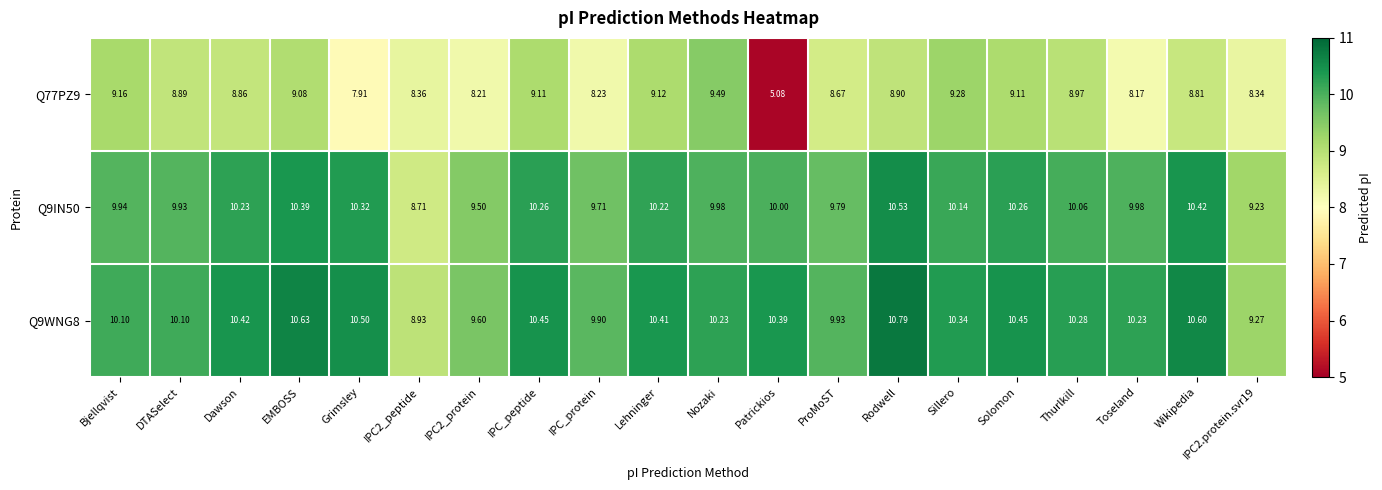

What is the total value across all series at Lehninger?

29.8